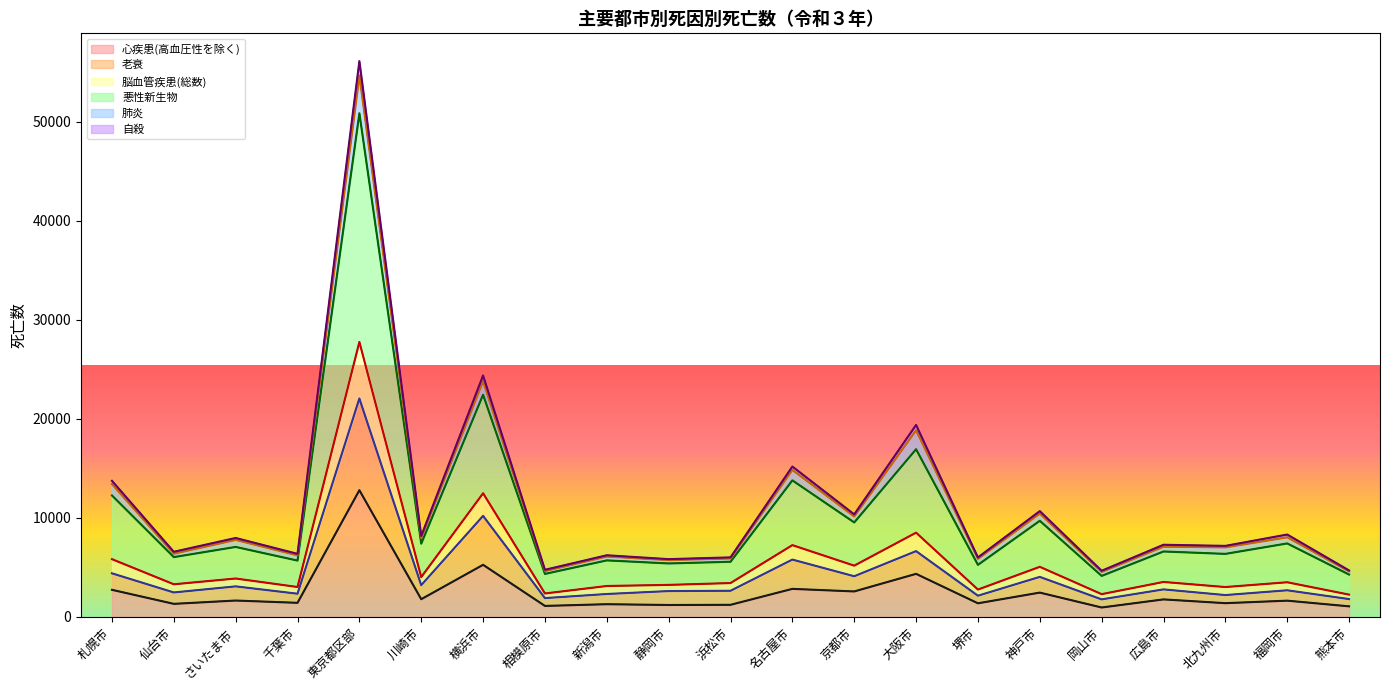

What position from the left is 岡山市?

17